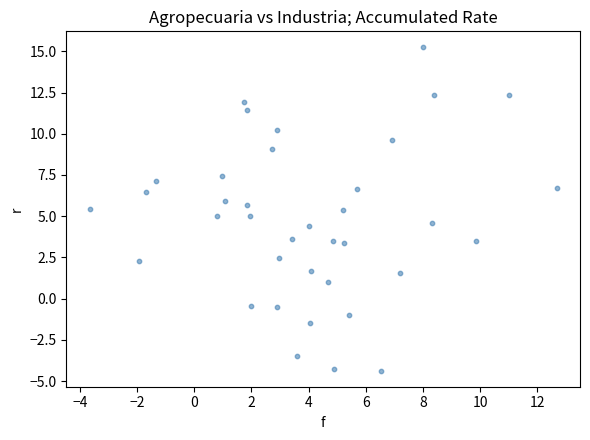

What is the range of X values (max minus min)?

16.3